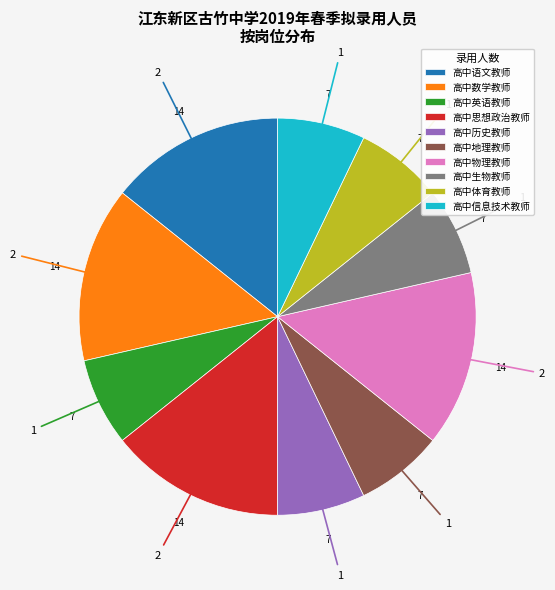

Is there any slice that represents more than half of the pie?

No